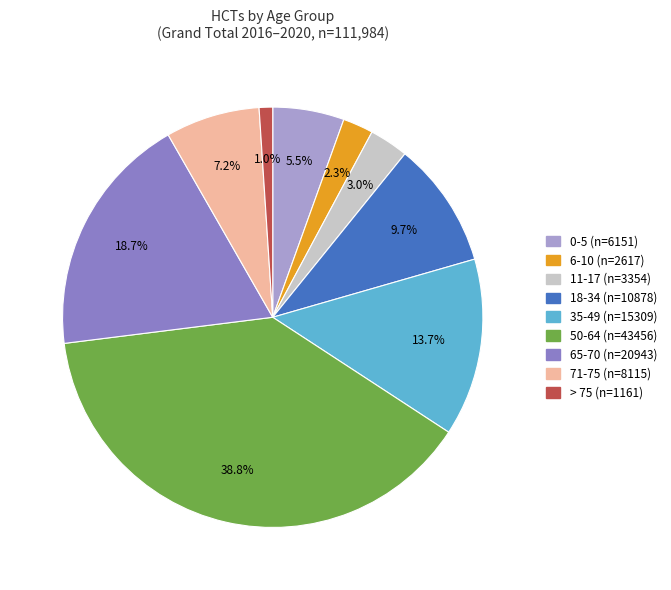

Does any single category account for the majority?

No